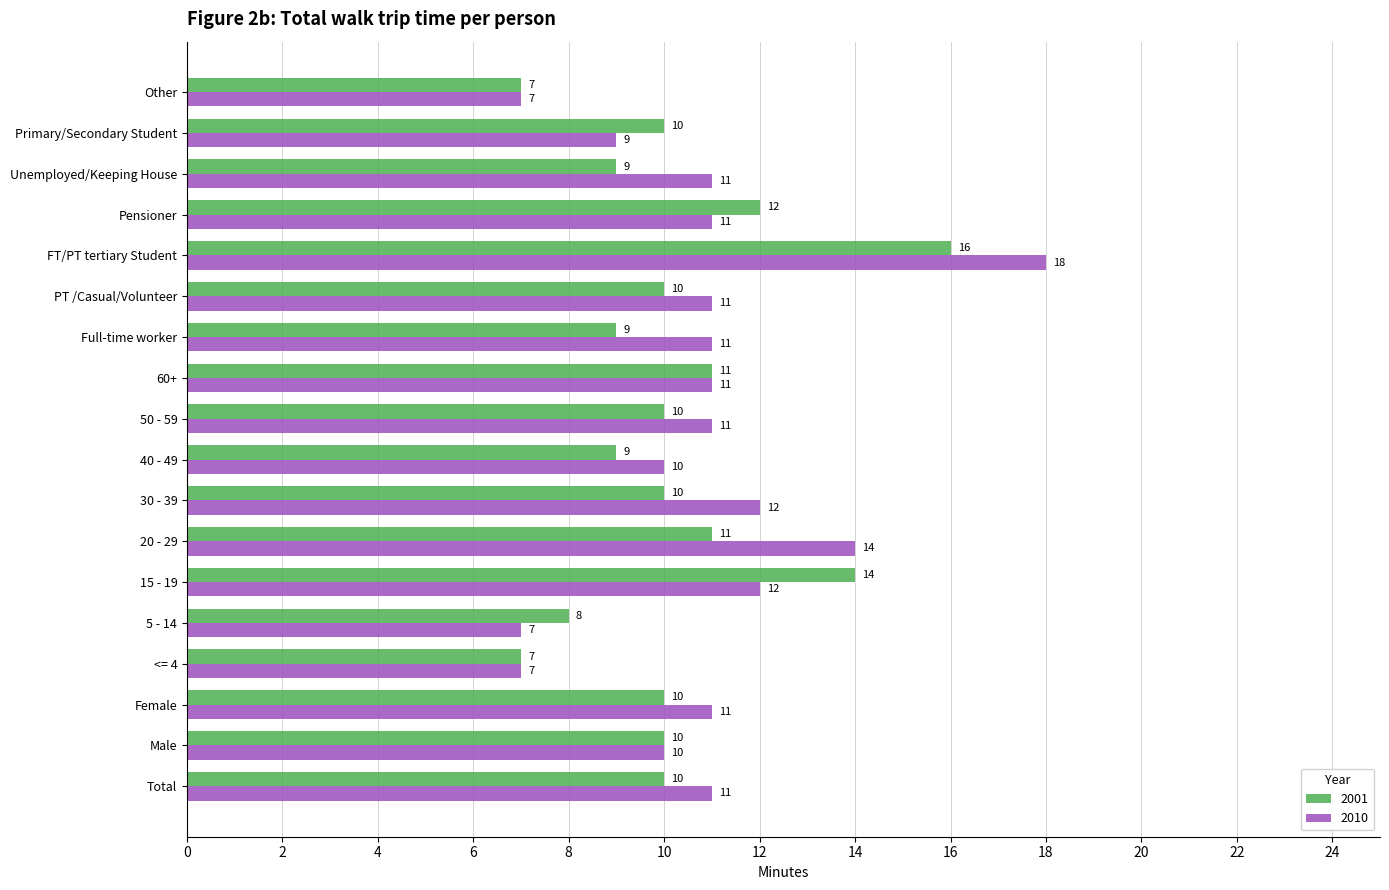

Is it true that 2001 equals 9 at Full-time worker?

True